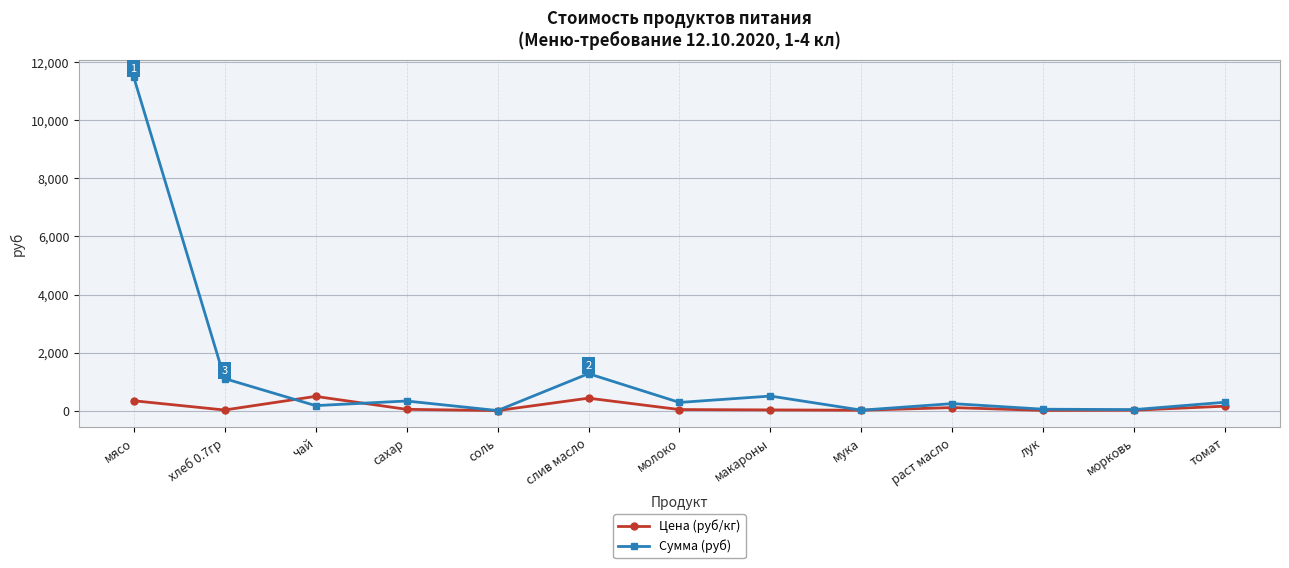

Is the value of Сумма (руб) at молоко greater than the value of Цена (руб/кг) at макароны?

Yes